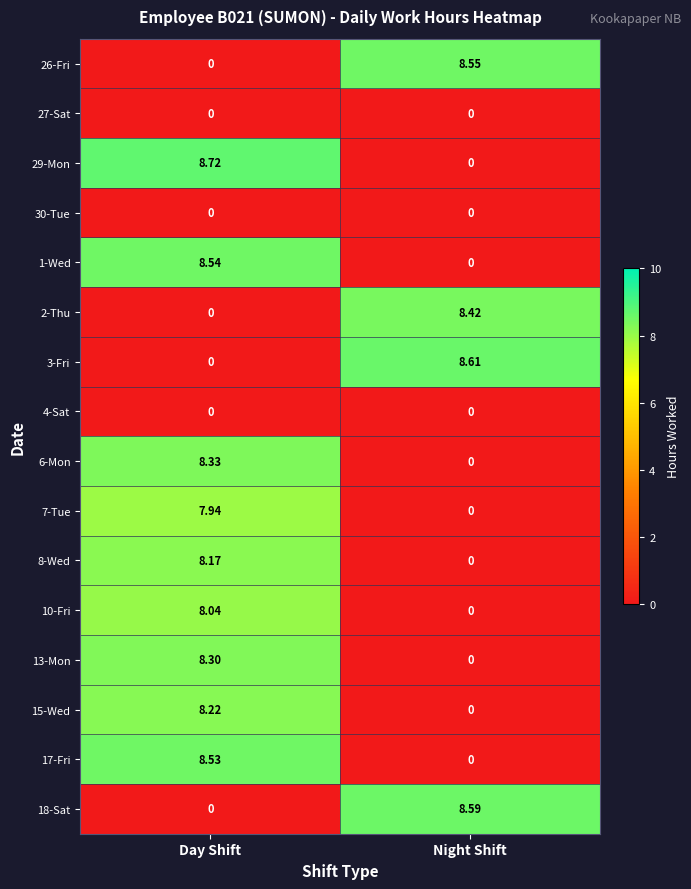

Is the value of 15-Wed at Night Shift greater than the value of 17-Fri at Day Shift?

No